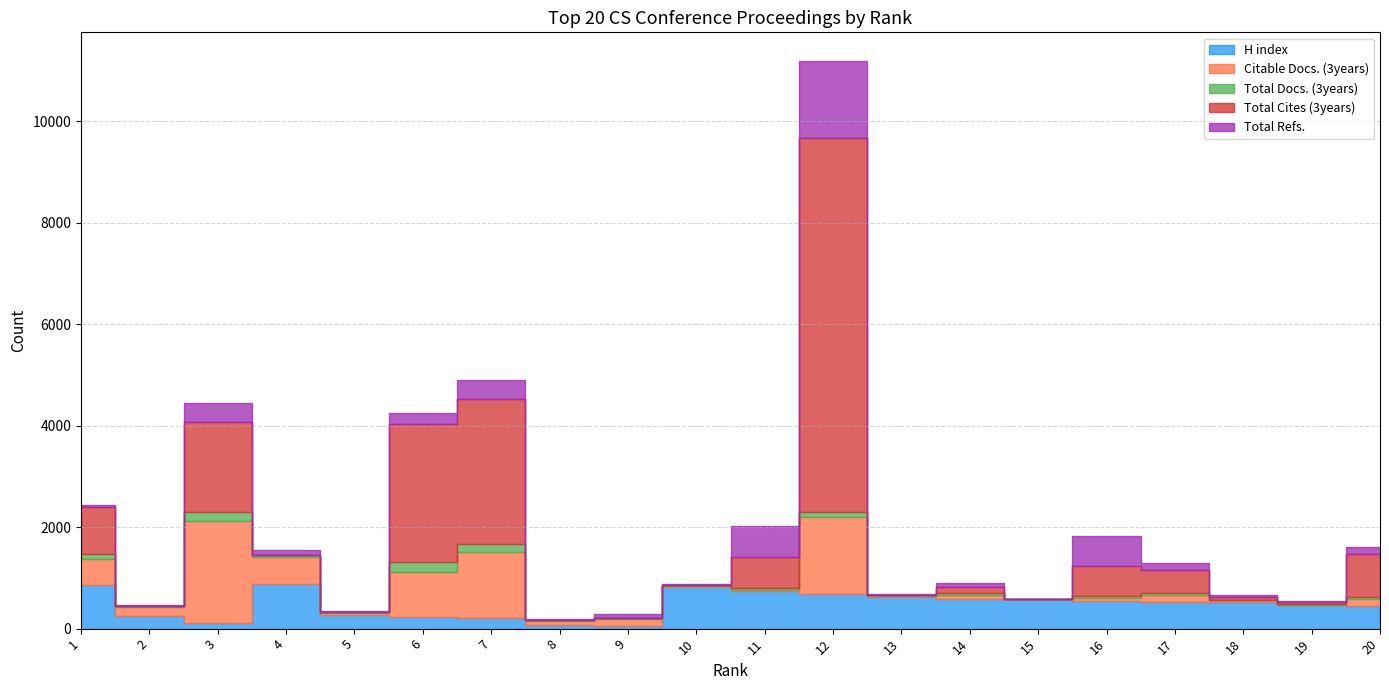

List the series in order of their peak value, lowest first.

Total Docs. (3years), H index, Total Refs., Citable Docs. (3years), Total Cites (3years)